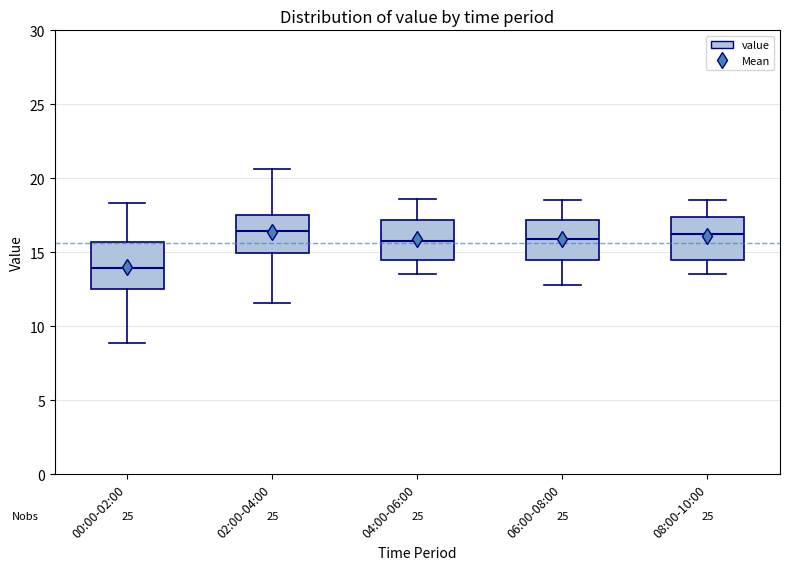

Which box has the lowest median line?

00:00-02:00